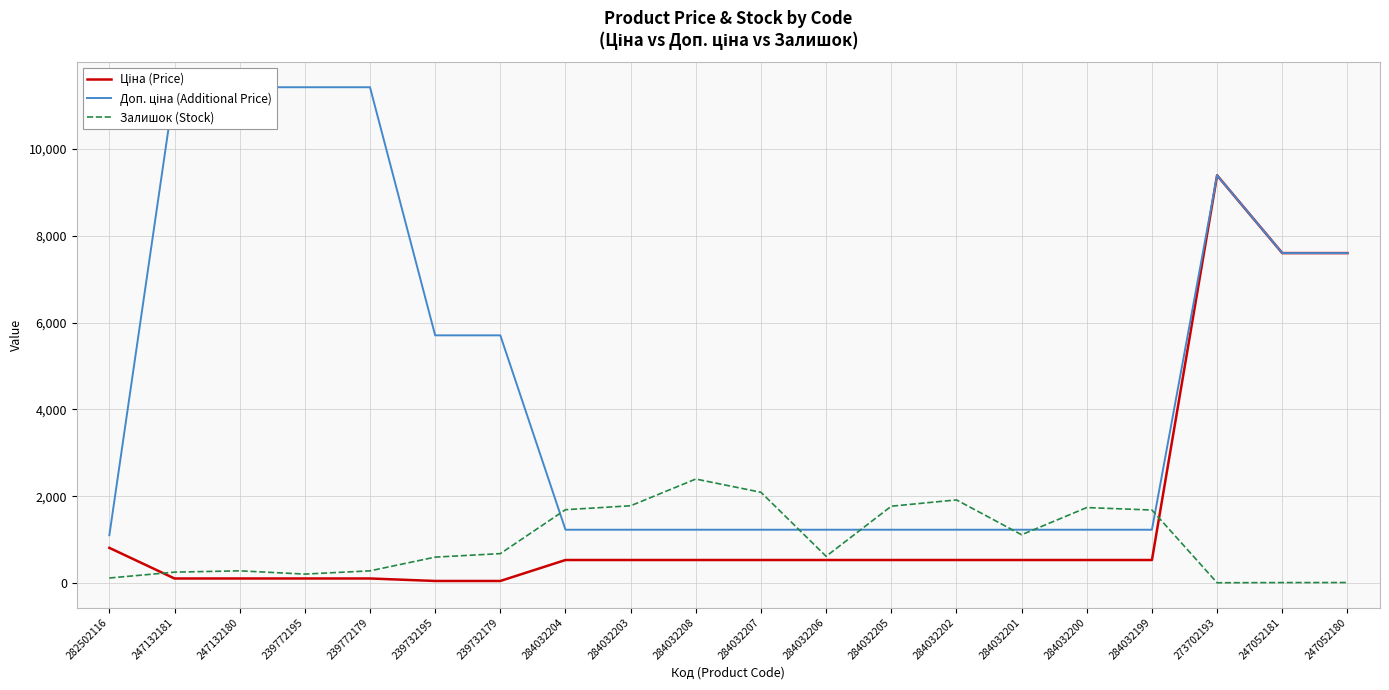

How many intersections are there between Ціна (Price) and Залишок (Stock)?

2